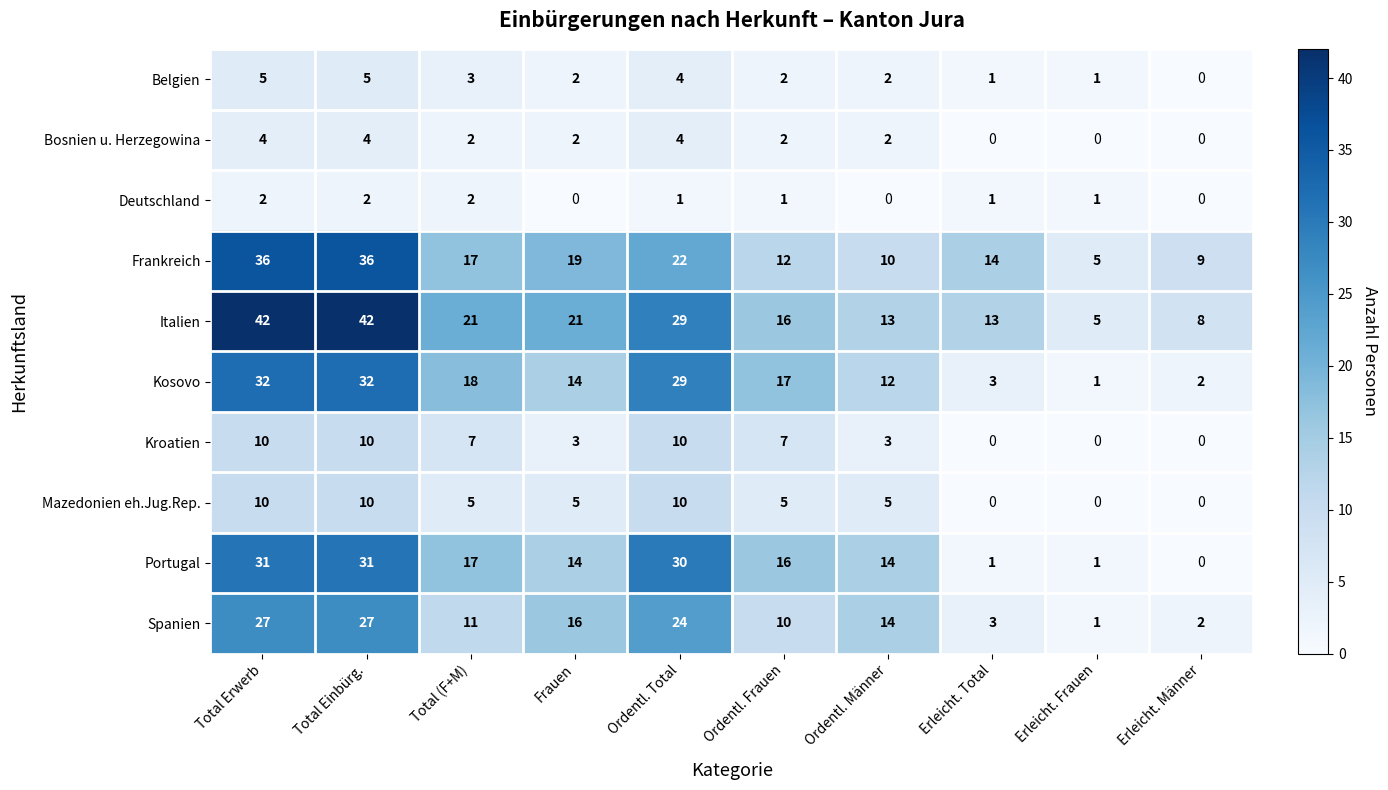

What is the maximum value shown in the chart?

42